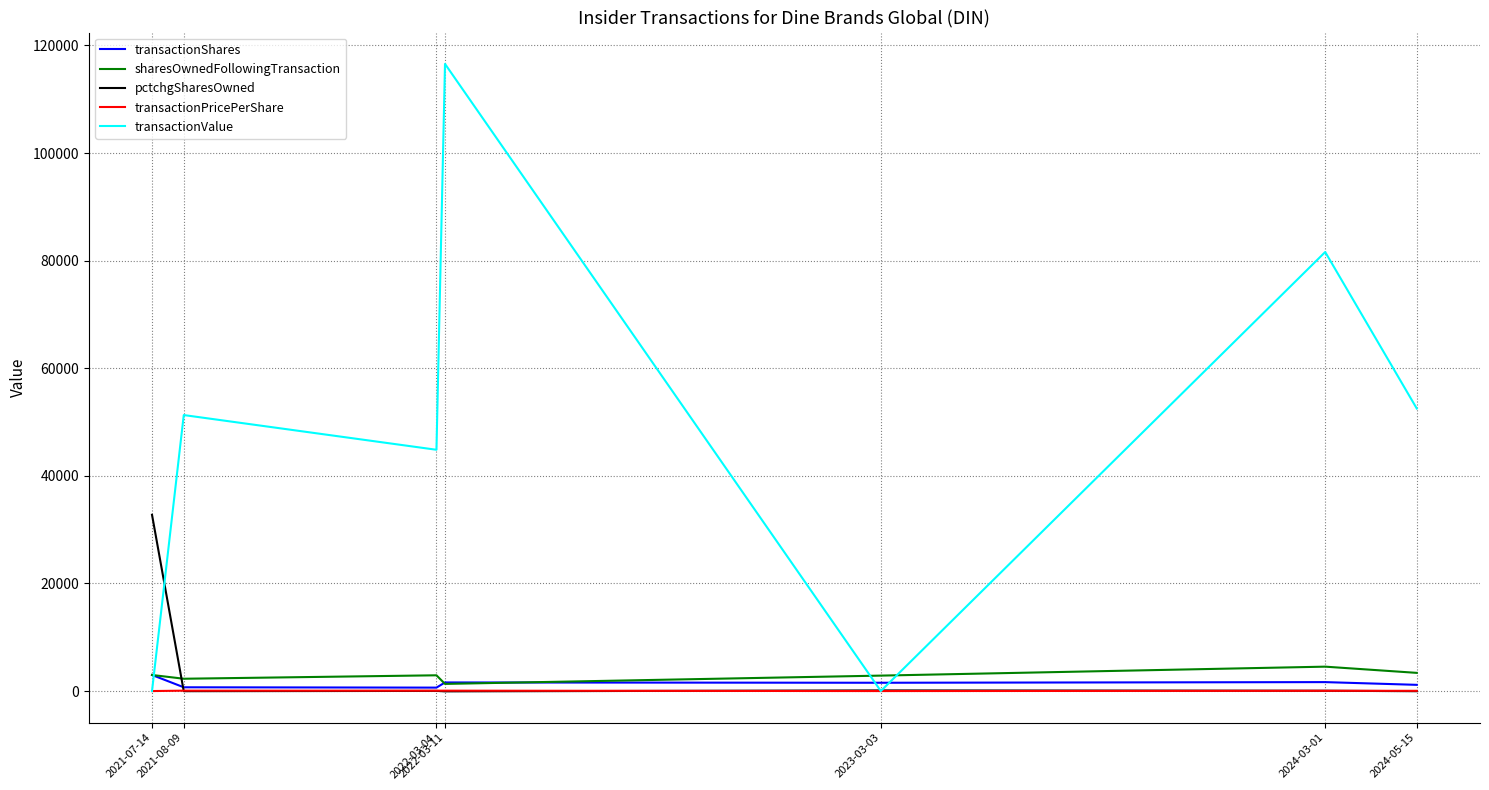

What is the sum of the transactionPricePerShare values at 2024-03-01 and 2022-03-11?

121.9